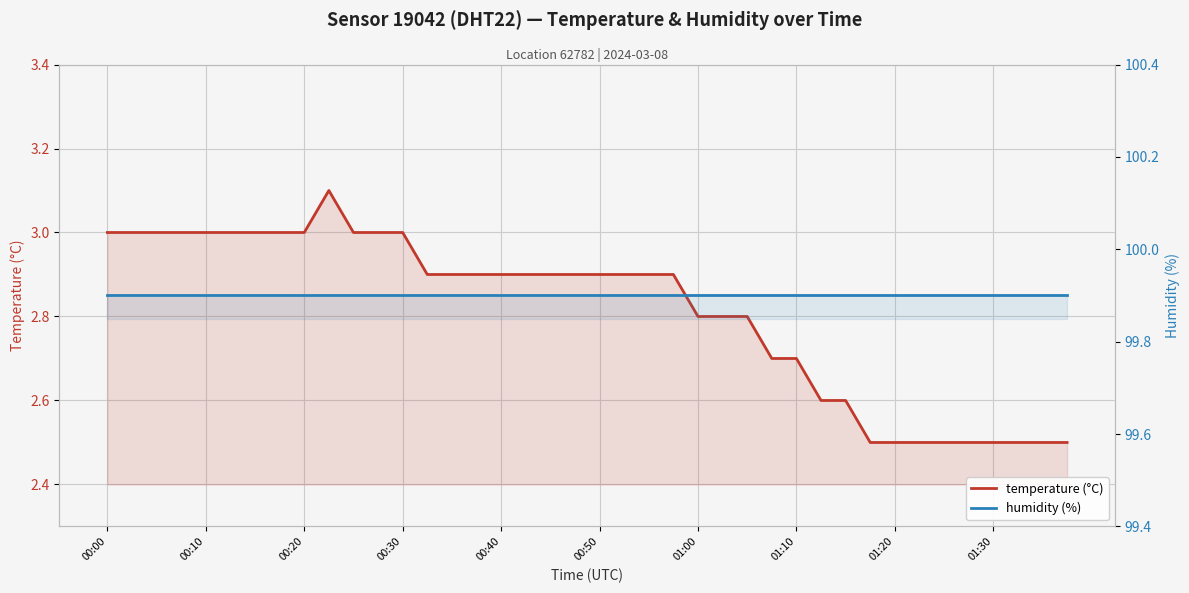

Rank the series by their maximum value, from lowest to highest.

temperature (°C), humidity (%)